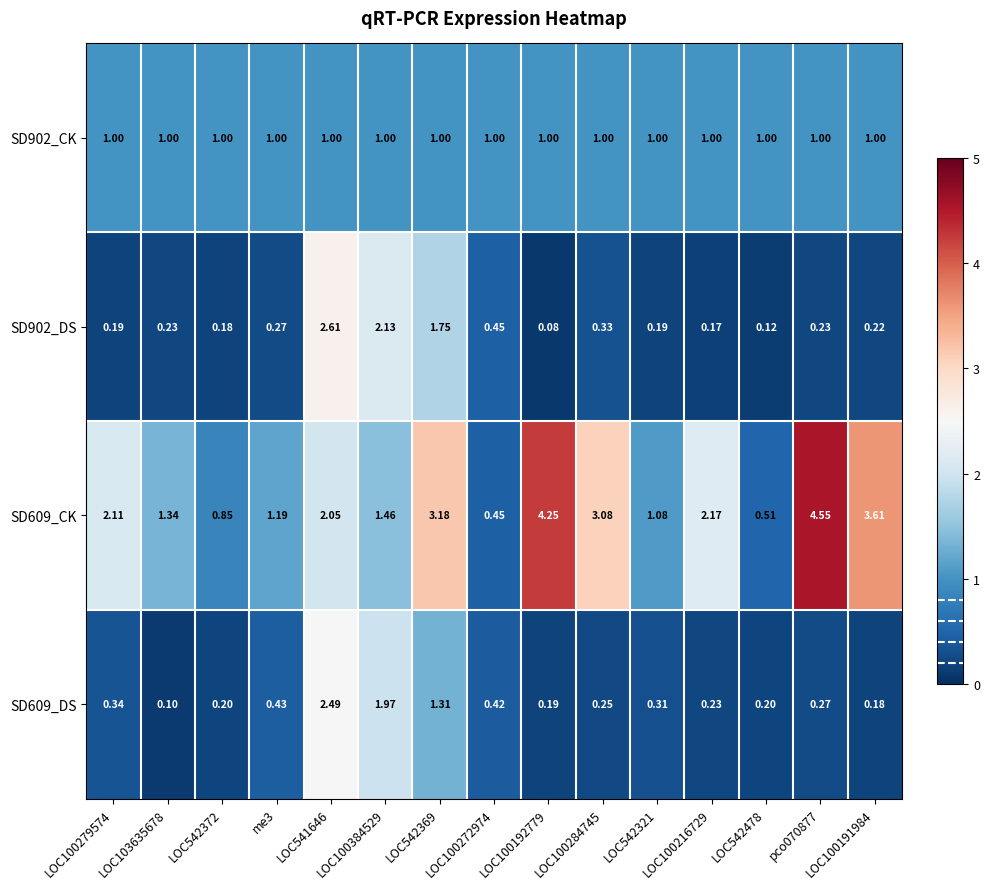

How many categories are shown in the chart?

15